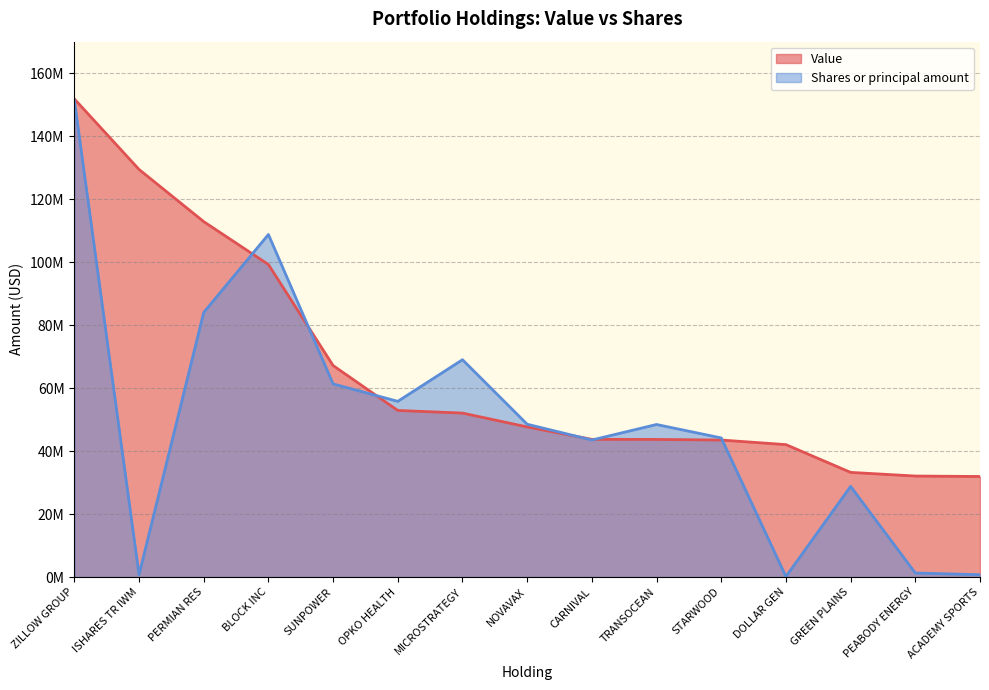

The value of Shares or principal amount at PEABODY ENERGY is 1292800. True or false?

True